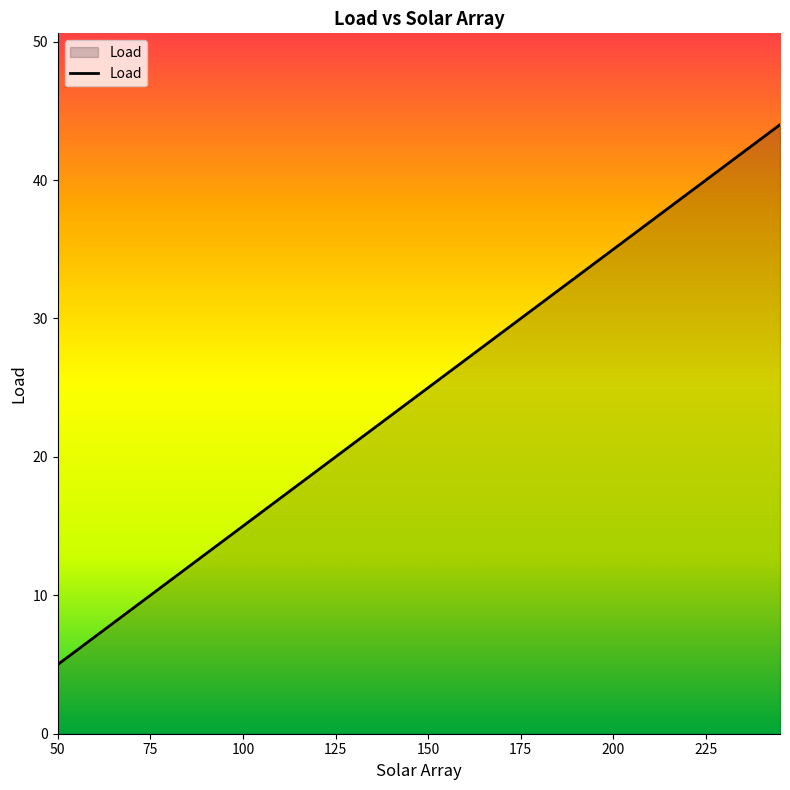

What is the maximum value shown in the chart?

44